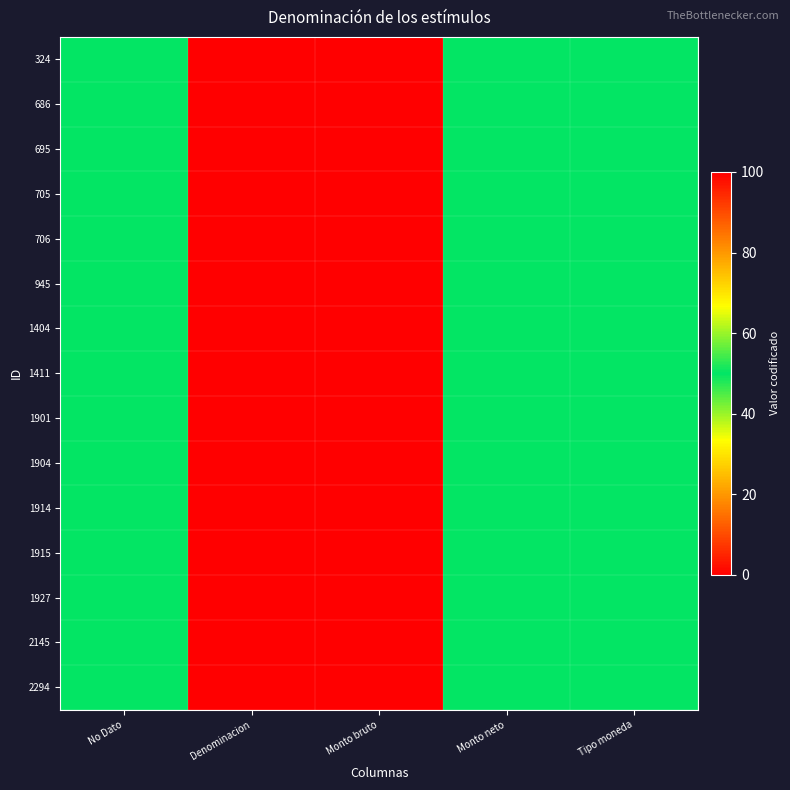

Which series has the largest total across all categories?

324